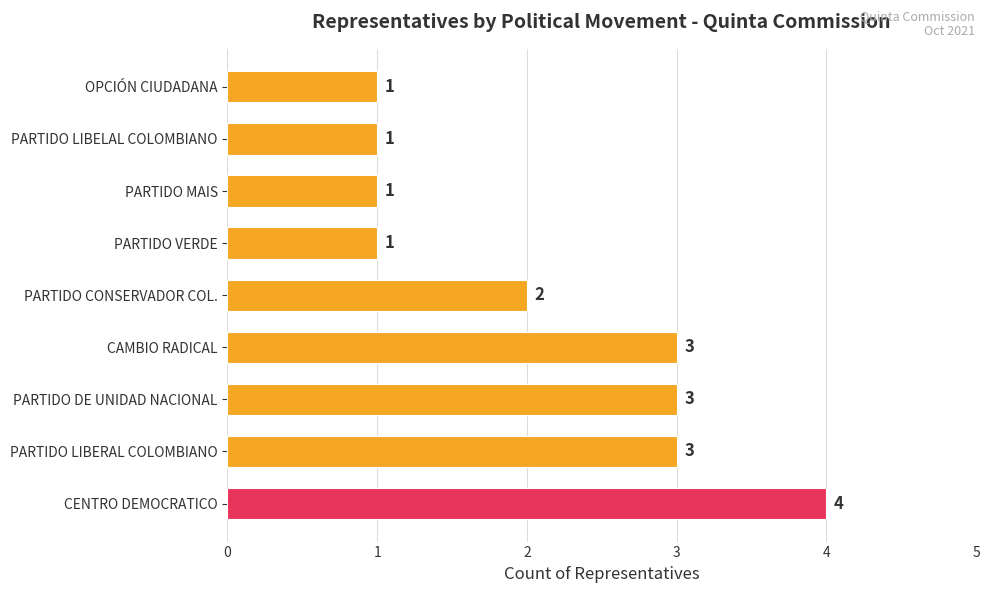

What is the difference between the maximum and minimum values?

3